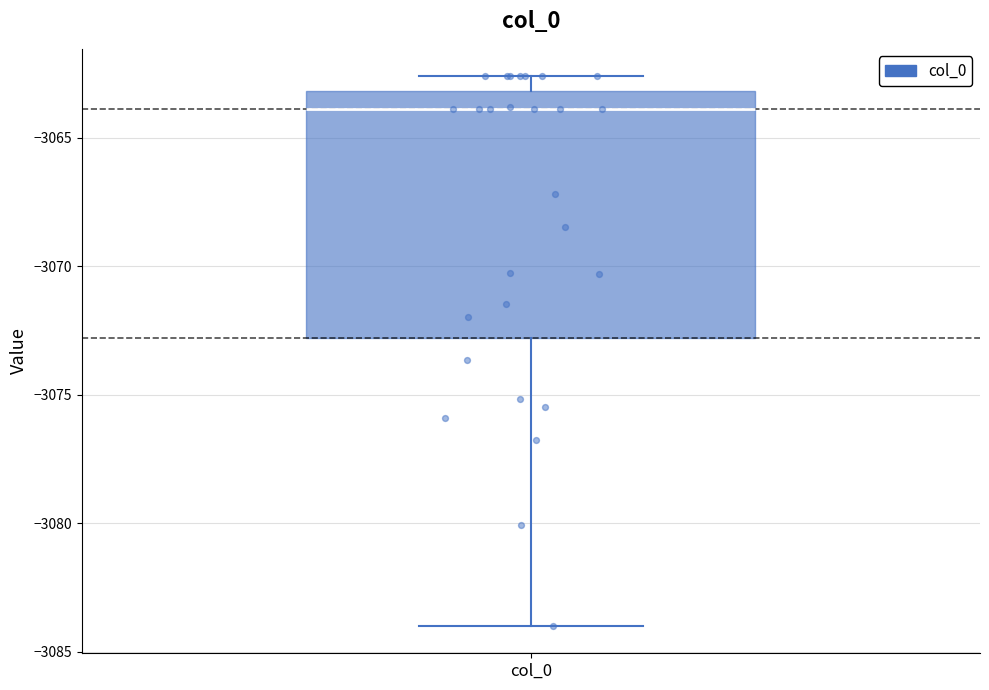

Read this box plot against the y-axis: the position of the median line, the range covered by the box, and the ends of both whiskers. The values are not printed on the chart, so give them approximately, as read against the axis.

median -3064.0, box -3073.0 to -3063.0, whiskers -3084.0 to -3062.5